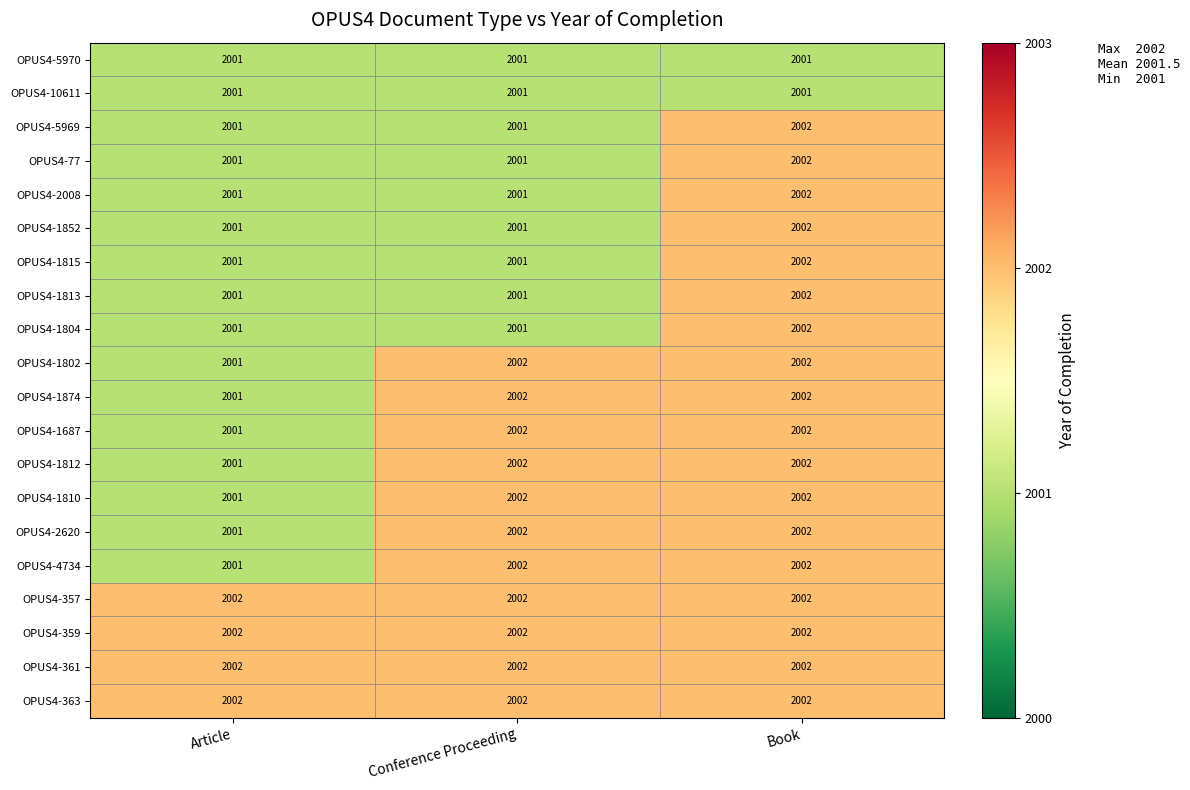

The OPUS4-1804 series shows 3369 at Book. True or false?

False